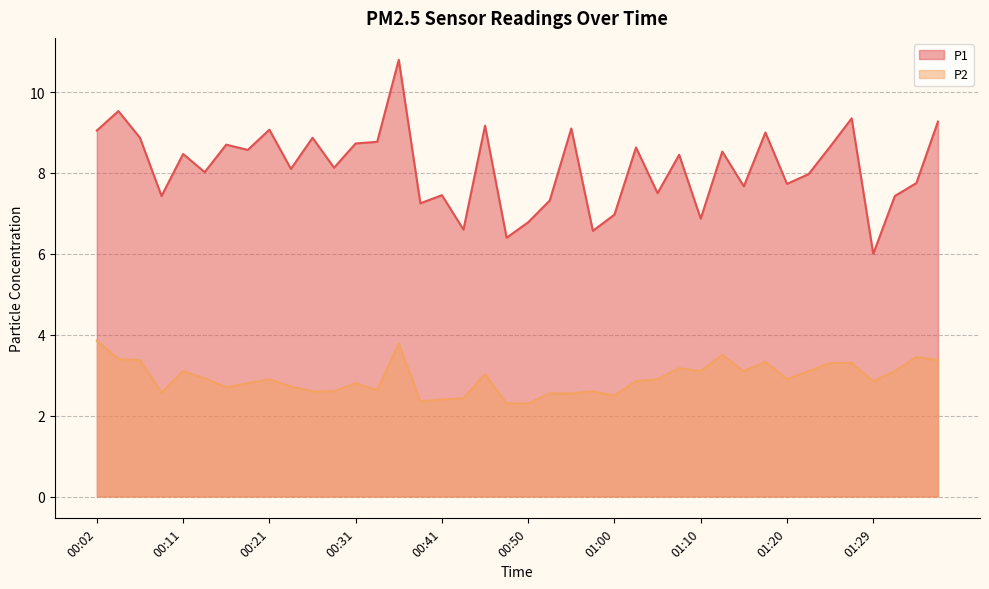

What are all the series names shown in the legend?

P1, P2